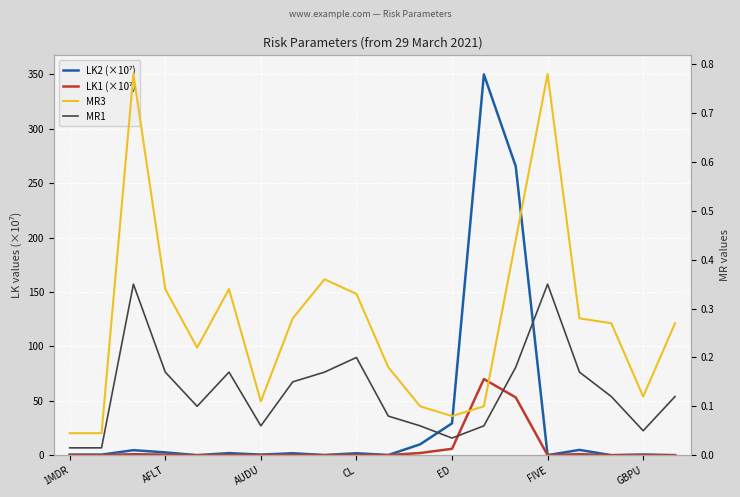

List the series in order of their peak value, highest first.

LK2 (×10⁷), LK1 (×10⁷), MR3, MR1